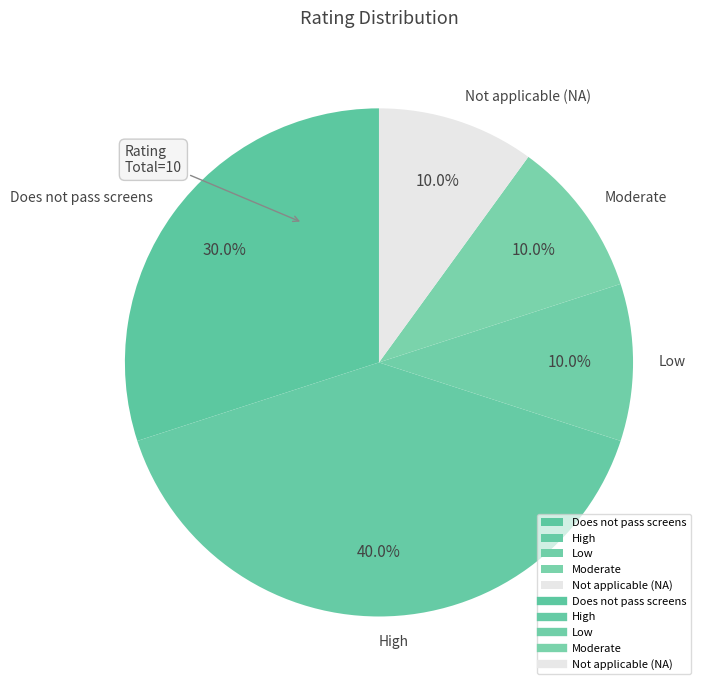

Count the number of slices in the pie.

5